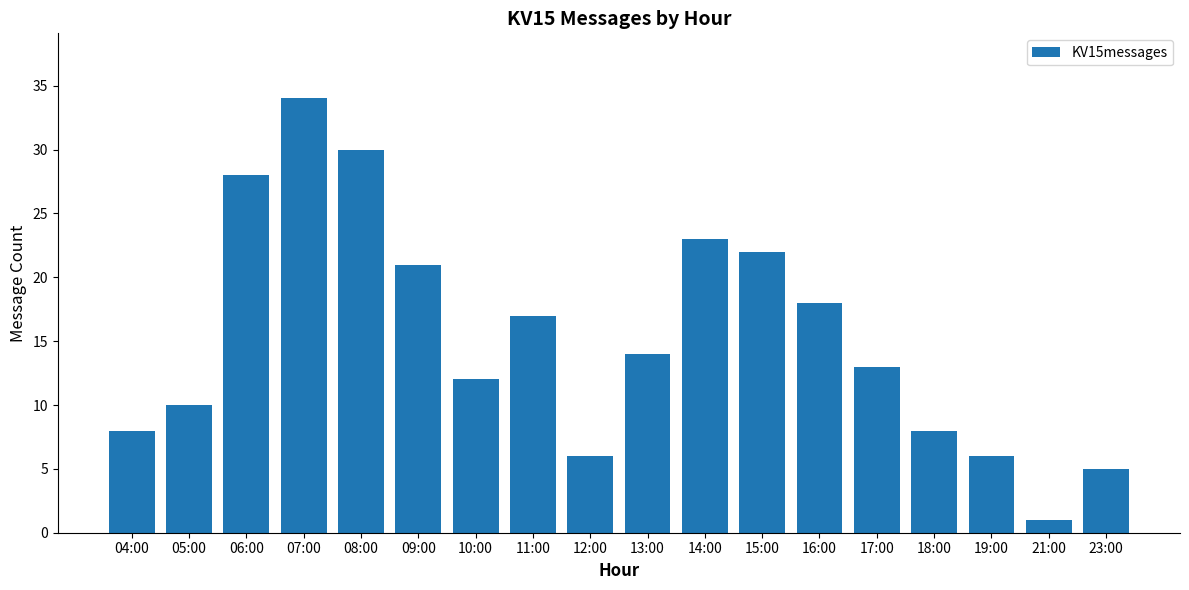

What is the maximum value shown in the chart?

34